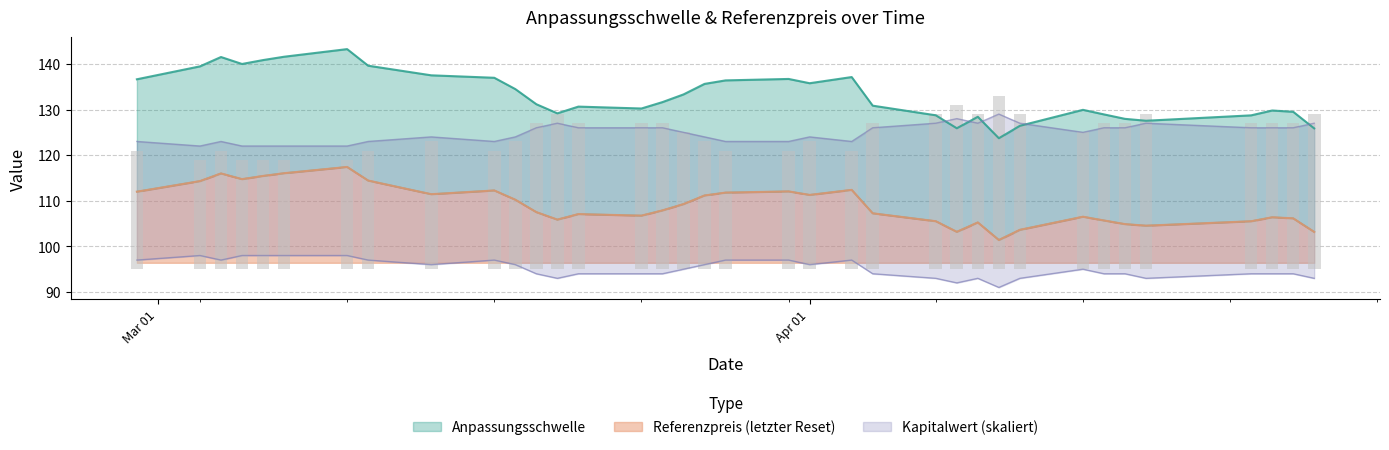

What are all the series names shown in the legend?

Anpassungsschwelle, Referenzpreis, Kapitalwert